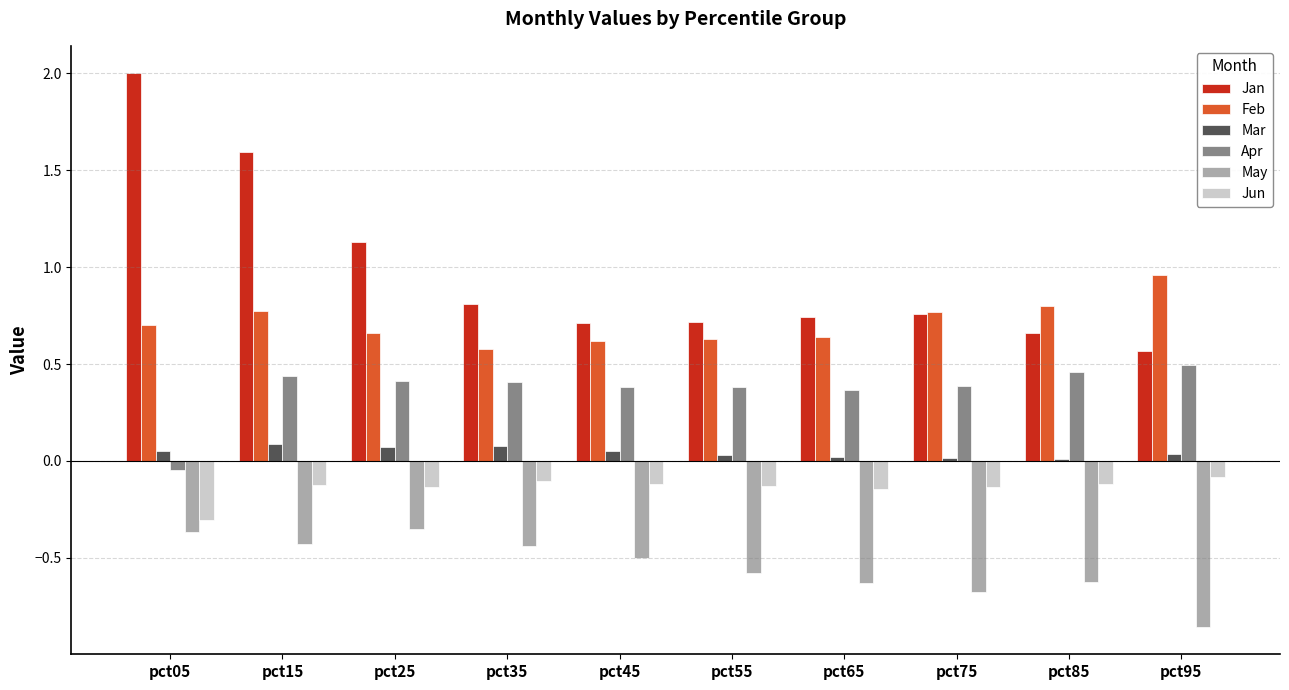

Rank the series at pct35 from lowest to highest value.

May, Jun, Mar, Apr, Feb, Jan